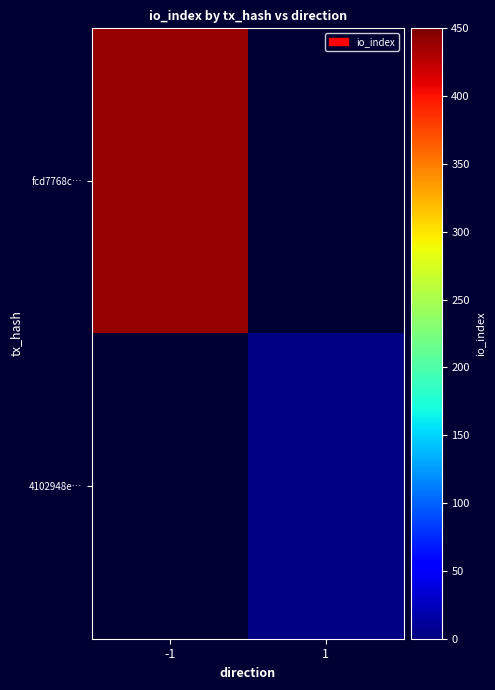

At which label does fcd7768c… reach its minimum?

-1